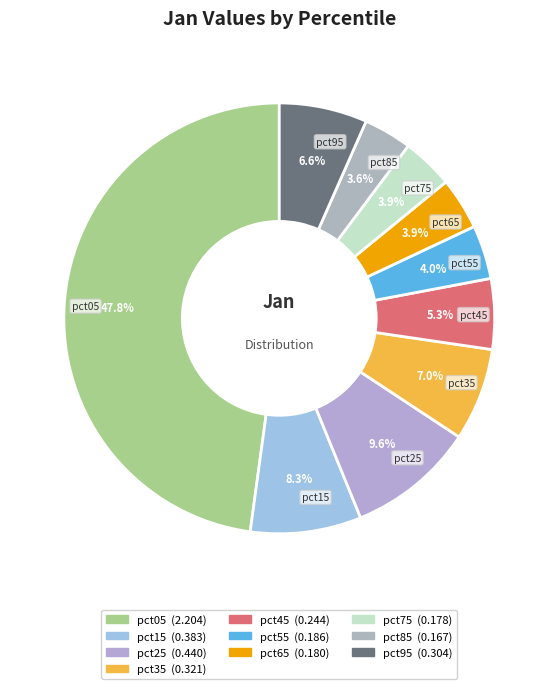

To the nearest percent, what is the difference between the pct45 and pct75 slice percentages?

1%